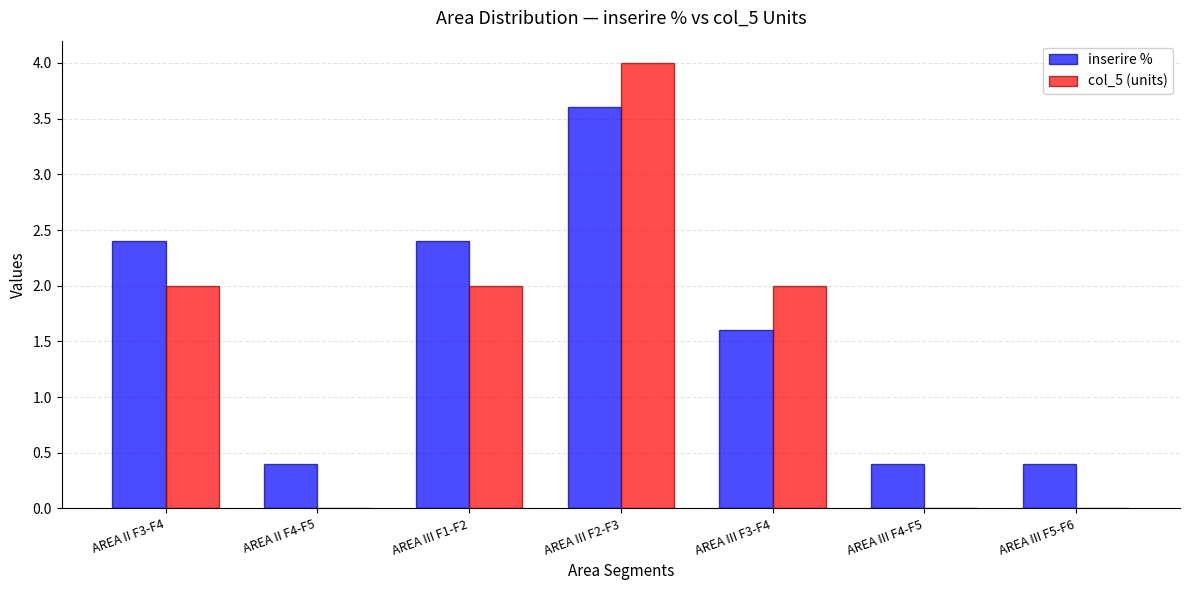

Which category has the highest value in the inserire % series?

AREA III F2-F3